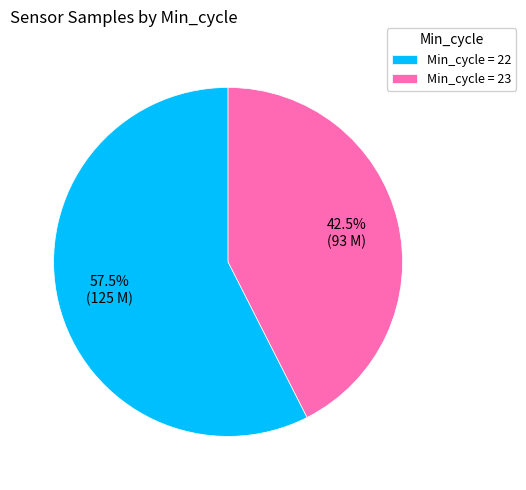

Combined, what portion of the pie is Min_cycle = 22 and Min_cycle = 23?

100.0%